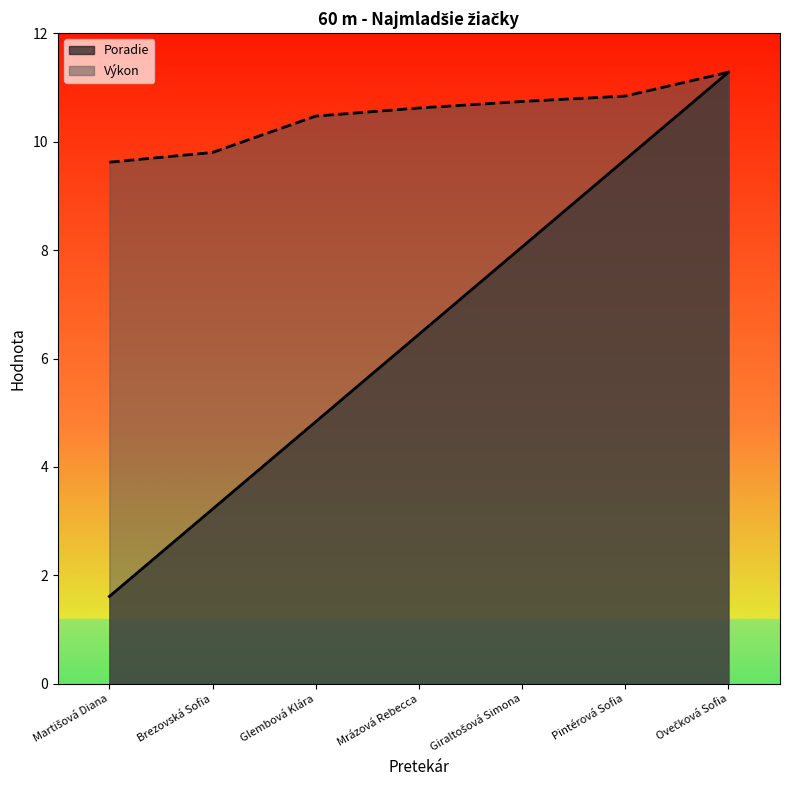

Rank the series at Ovečková Sofia from lowest to highest value.

Poradie, Výkon